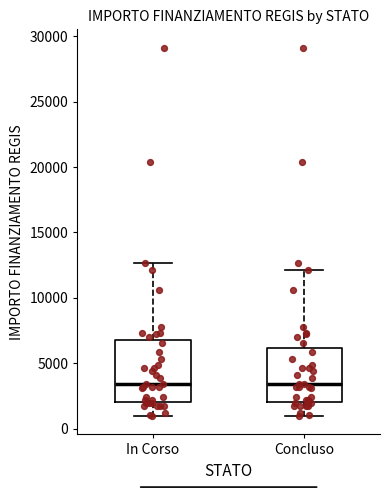

Where does the lower whisker of the box for Concluso end on the y-axis? The values are not printed on the chart, so give them approximately, as read against the axis.

1000